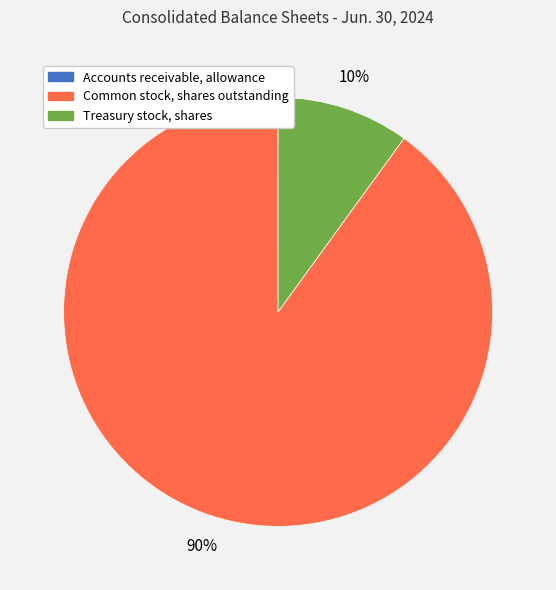

Is there any slice that represents more than half of the pie?

Yes